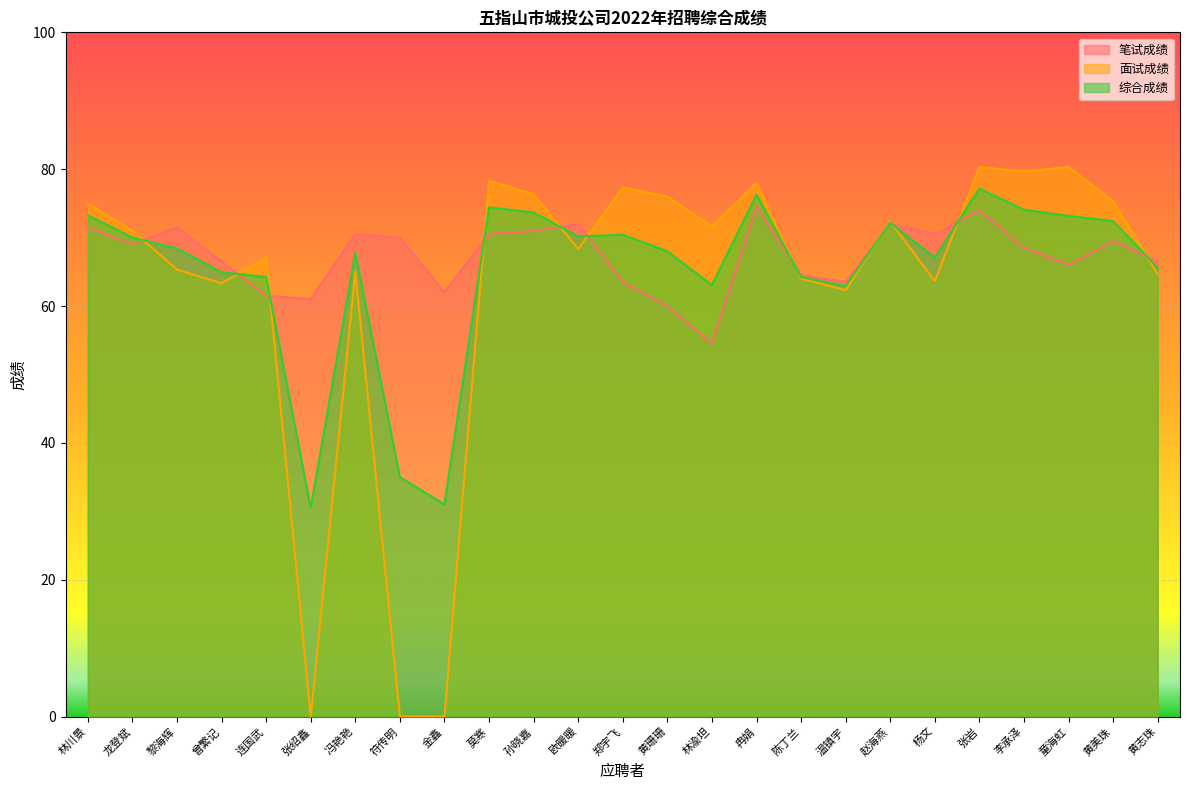

The 综合成绩 series shows 64.9 at 曾繁记. True or false?

True